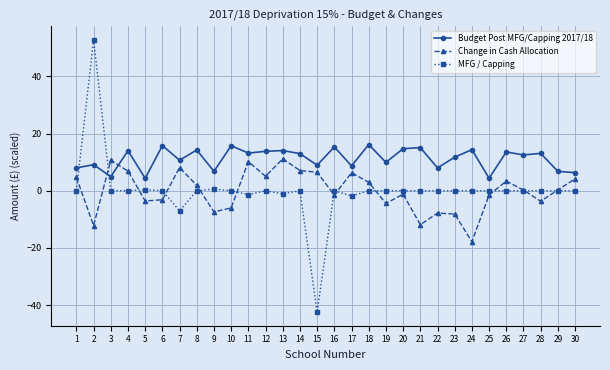

Which series has the largest range (max minus min)?

MFG / Capping